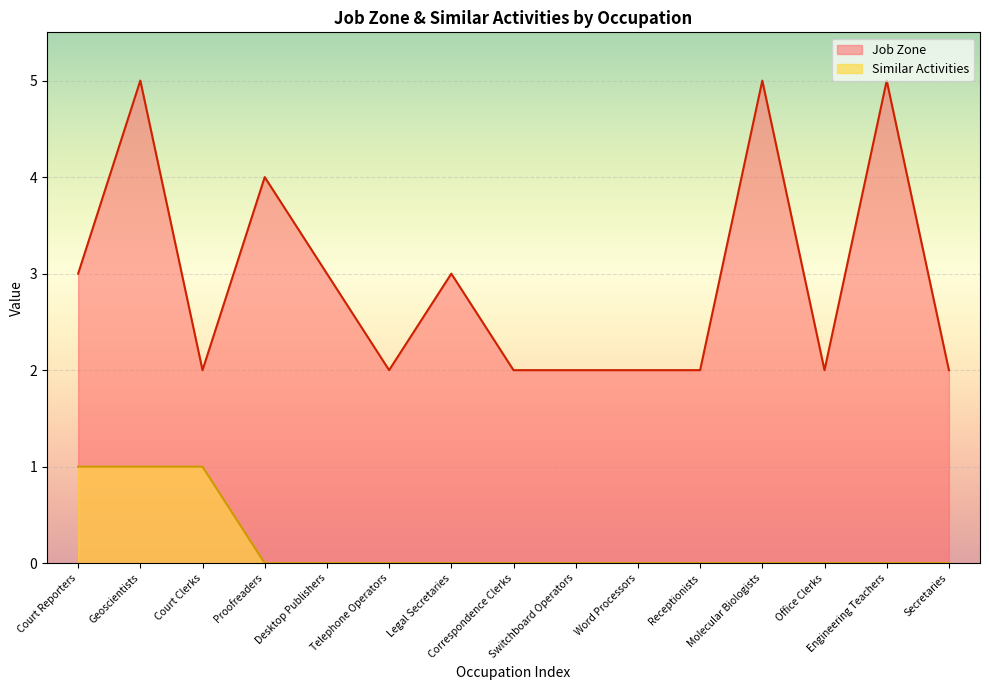

True or false: Job Zone and Similar Activities intersect in this chart.

False